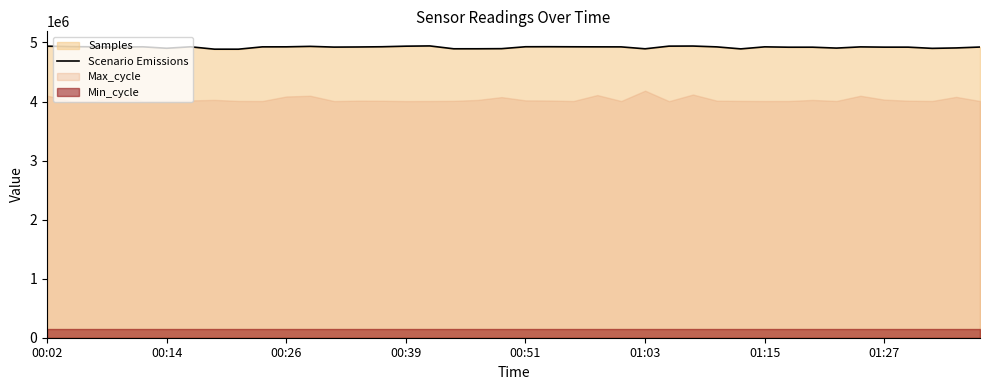

The chart shows a value of 4922235 at 00:39. True or false?

True